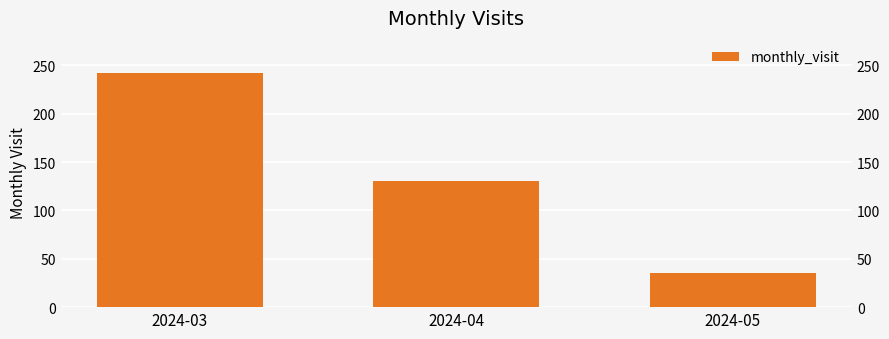

Reading right to left, what are all the values shown in this chart?

35	130	242